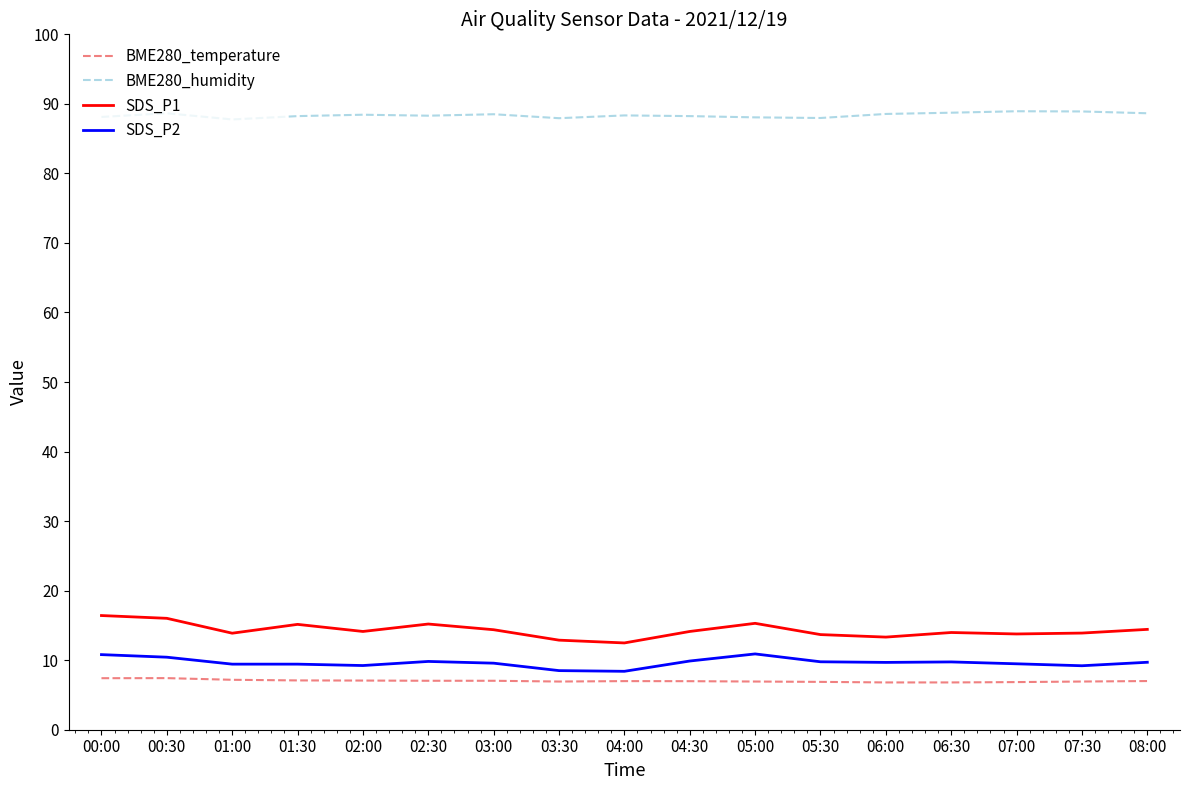

True or false: BME280_temperature and BME280_humidity cross at least once.

False